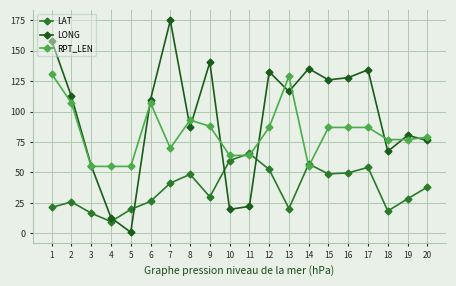

Which series has the largest range (max minus min)?

LONG